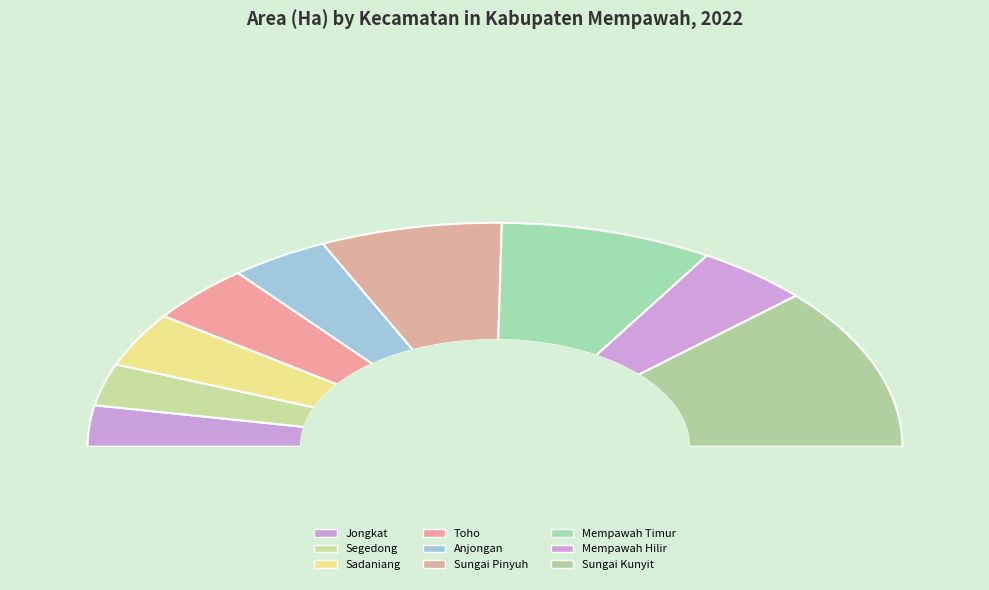

How many slices are in this pie chart?

9